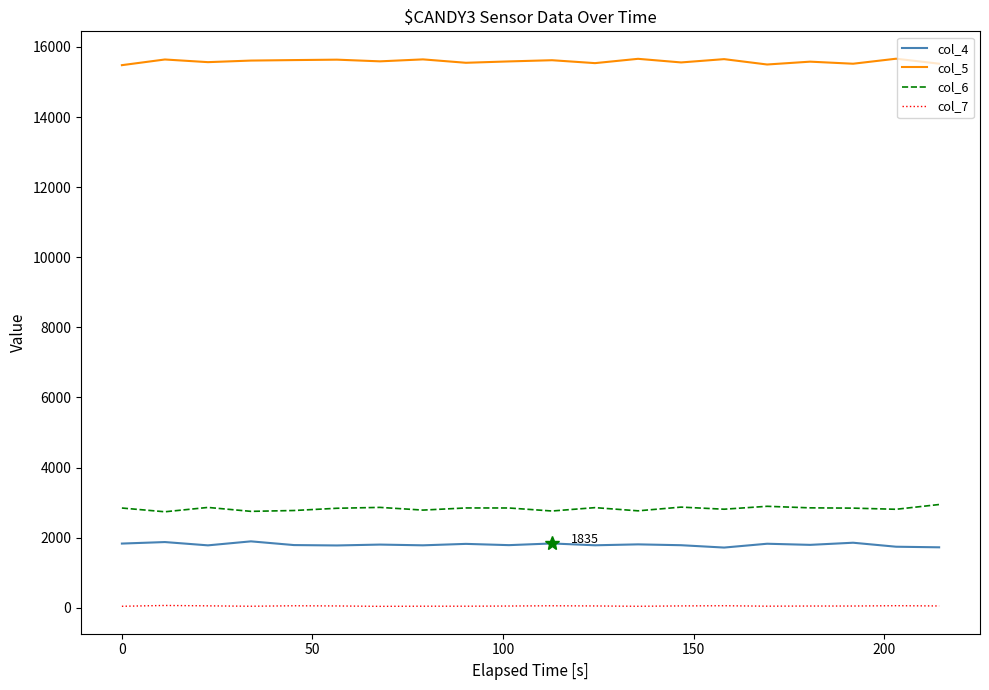

Which series has the largest total across all categories?

col_5